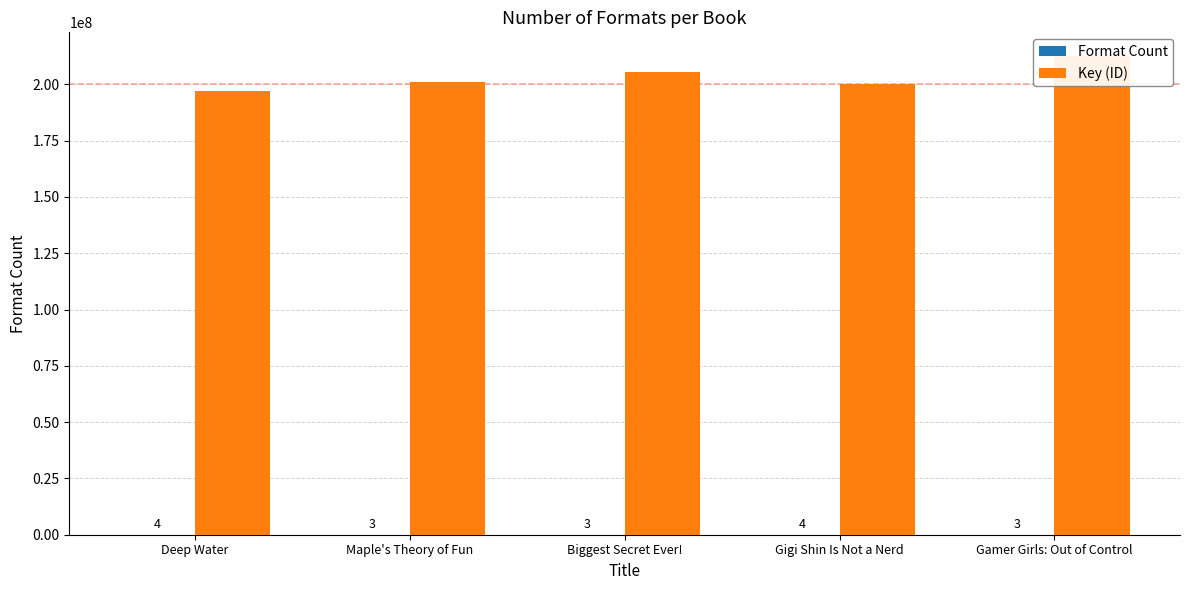

Which series changed the most between Maple's Theory of Fun and Gamer Girls: Out of Control?

Key (ID)